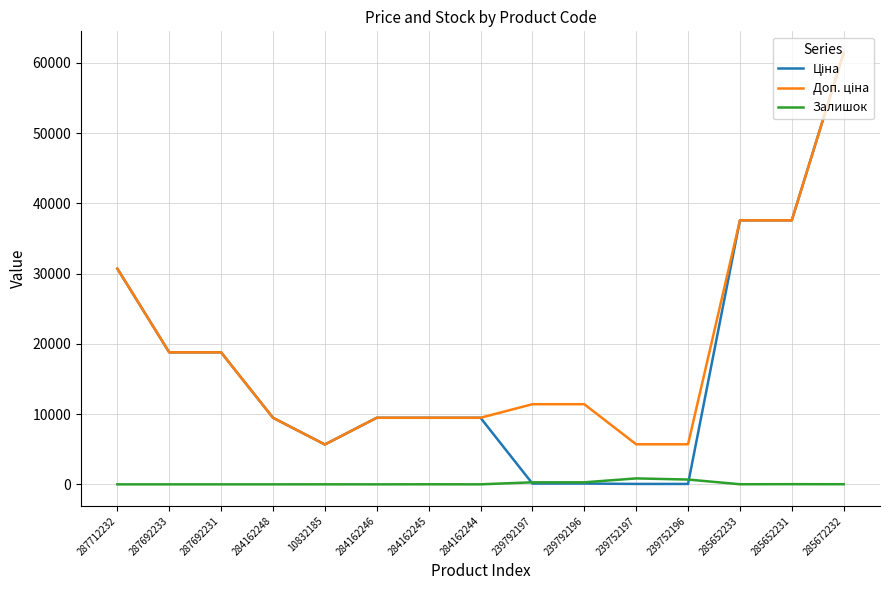

Is it true that Залишок equals 3.0 at 10832185?

True